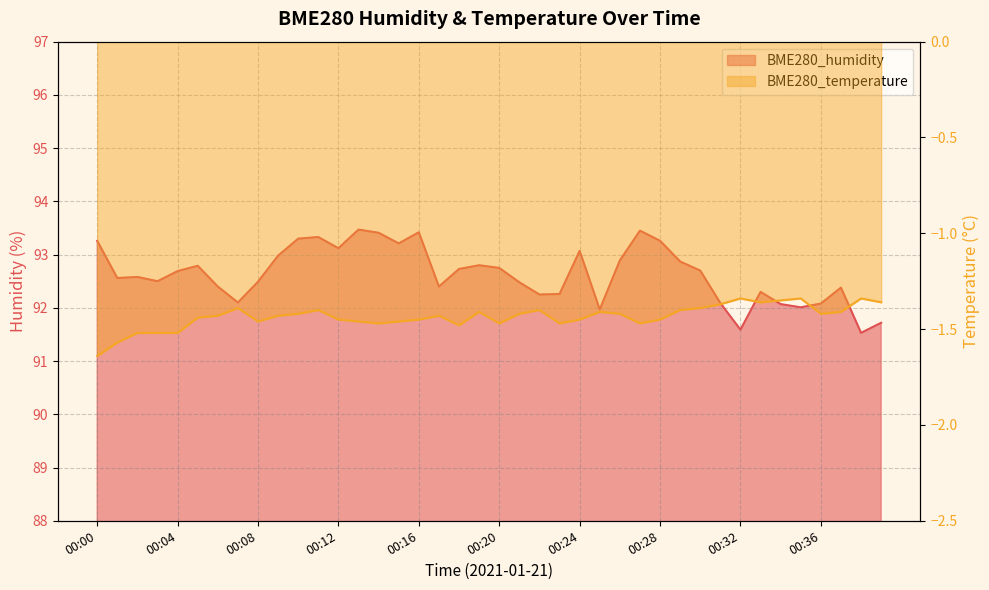

What is the value of the BME280_temperature point at the 34th from the left?

-1.4